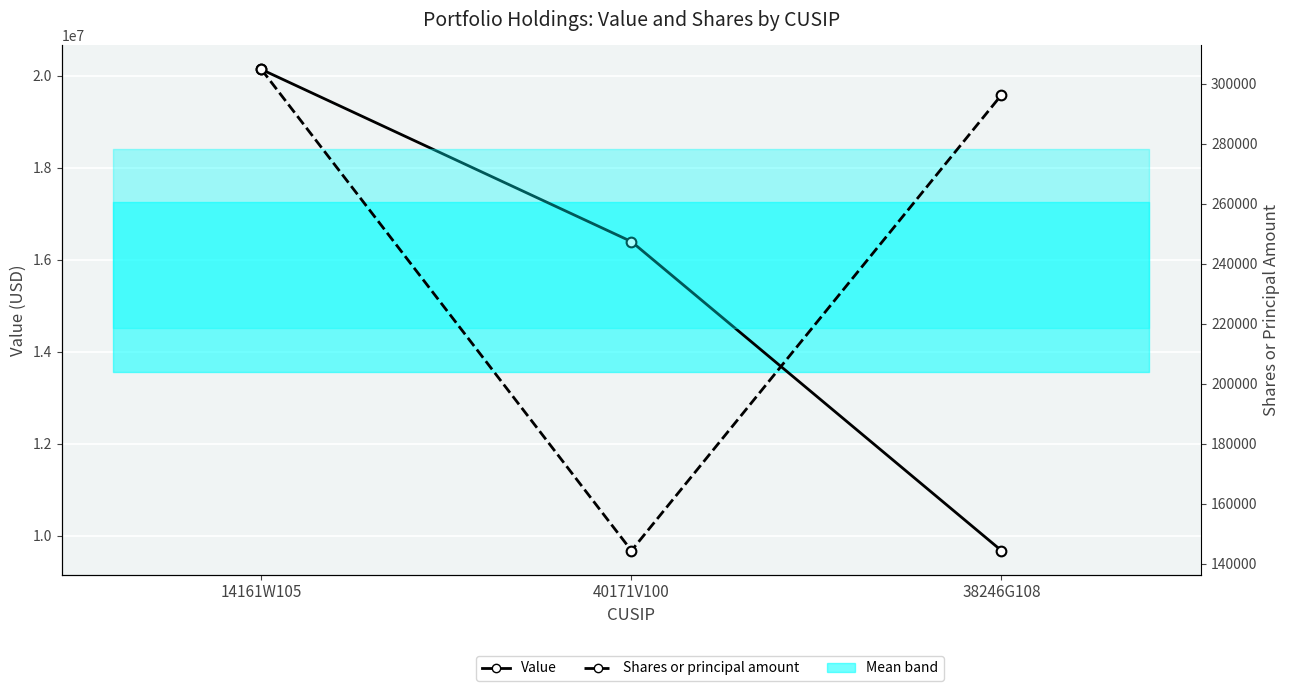

At how many categories does at least one series exceed 3108176?

3